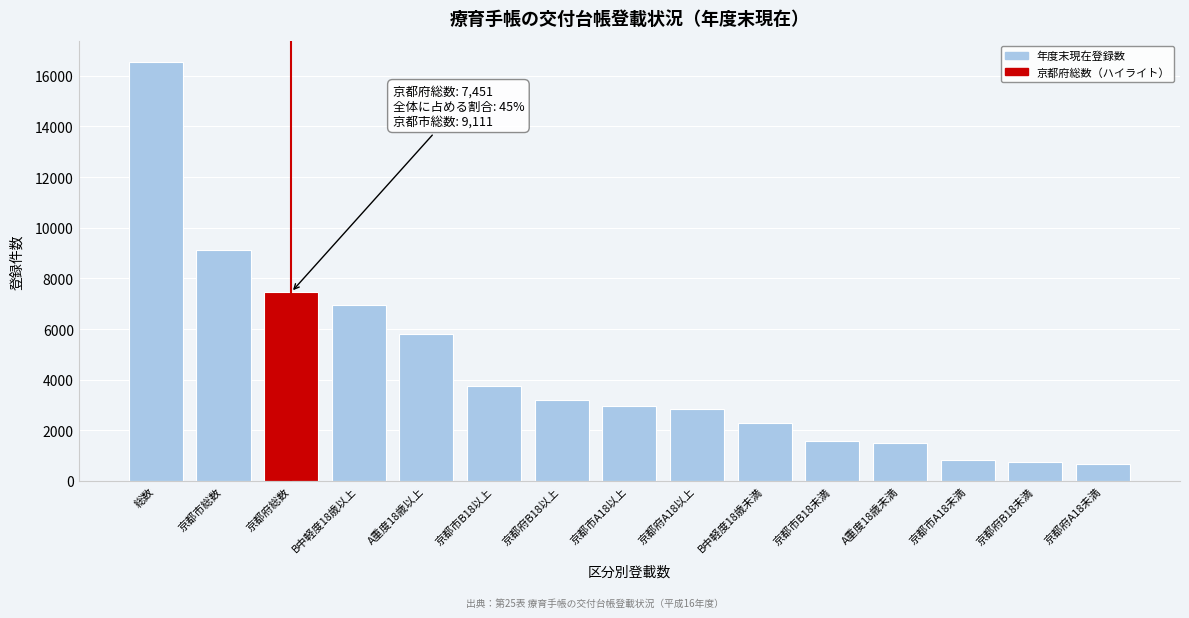

What is the sum of all values?

66248